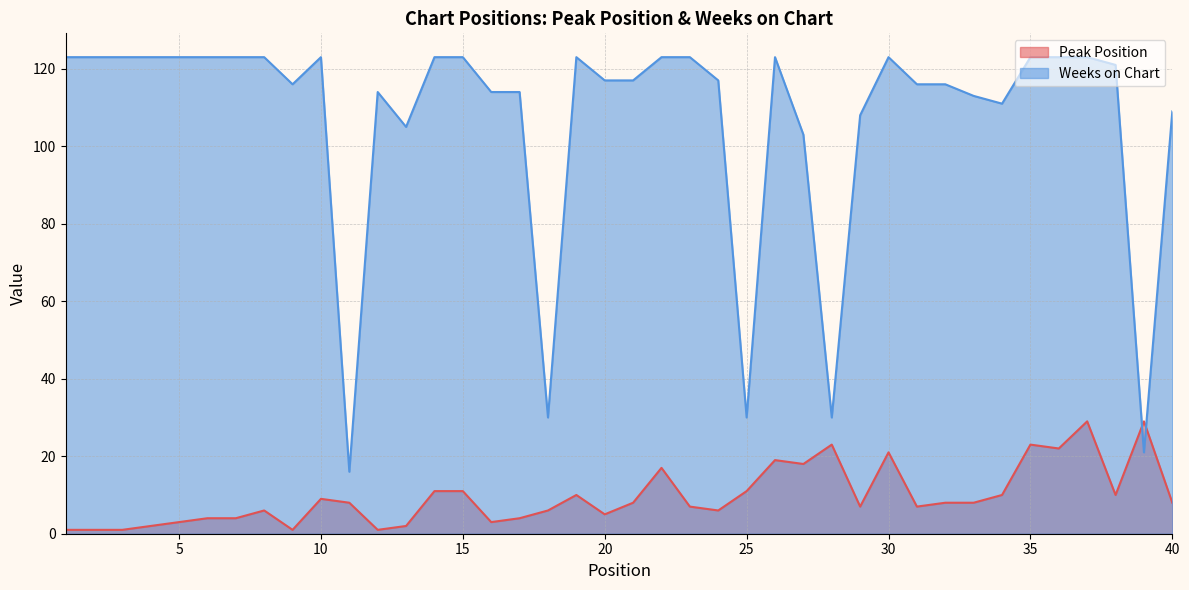

How many intersections are there between Weeks on Chart and Peak Position?

2